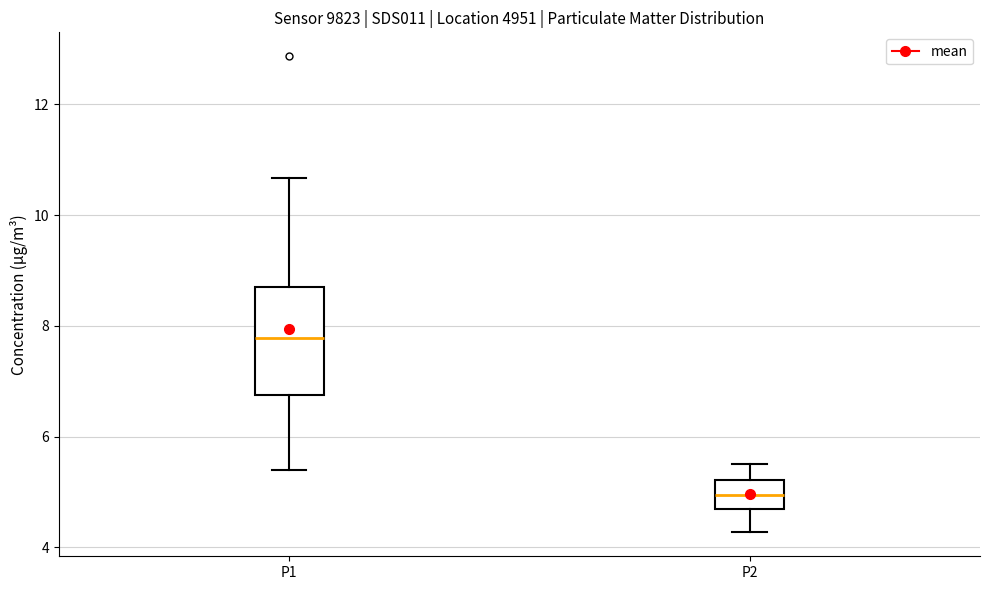

Reading left to right, transcribe this box plot: for each box, give where its median line is, the range the box spans, and where its two whiskers end, as read against the y-axis. The values are not printed on the chart, so give them approximately, as read against the axis.

P1: median 7.8, box 6.8 to 8.8, whiskers 5.4 to 10.6
P2: median 5.0, box 4.6 to 5.2, whiskers 4.2 to 5.6